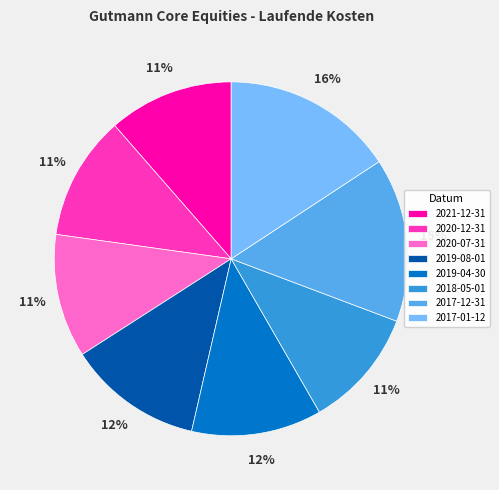

Is there a majority slice in this chart?

No